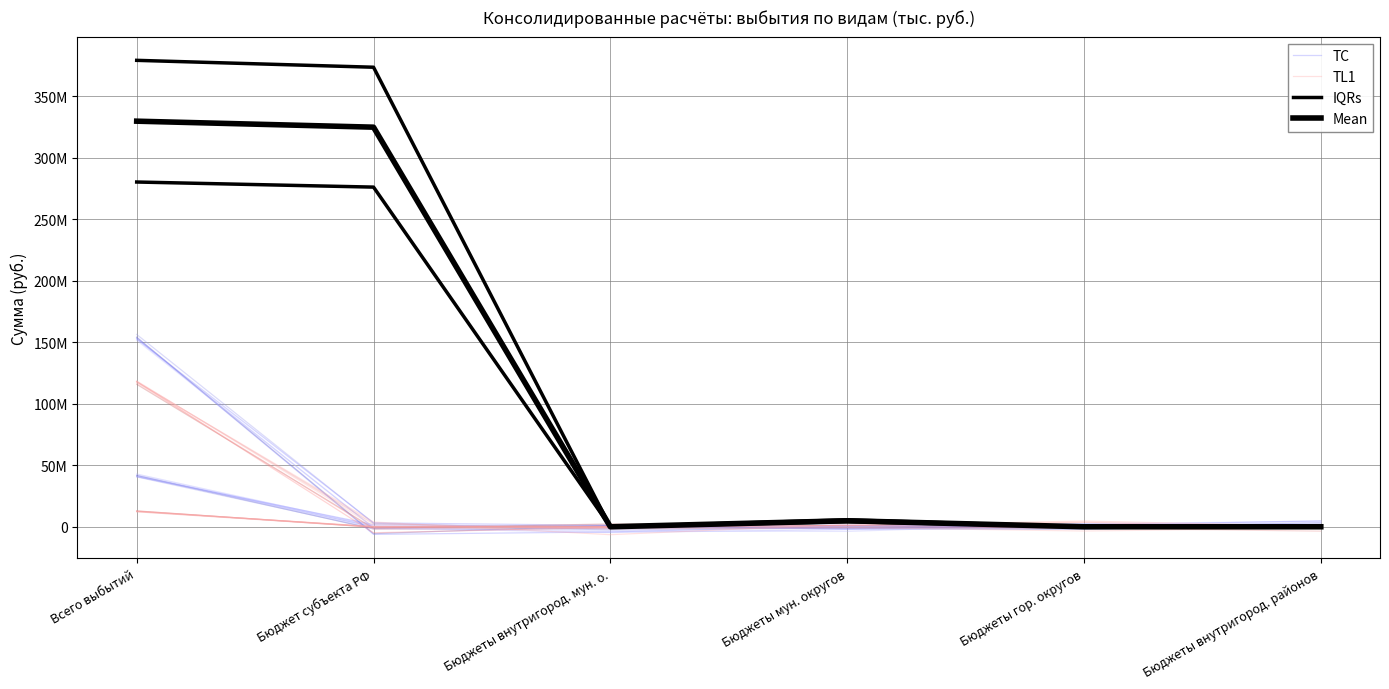

List the labels in order of IQRs value, largest first.

Всего выбытий, Бюджет субъекта РФ, Бюджеты мун. округов, Бюджеты внутригород. мун. о., Бюджеты гор. округов, Бюджеты внутригород. районов